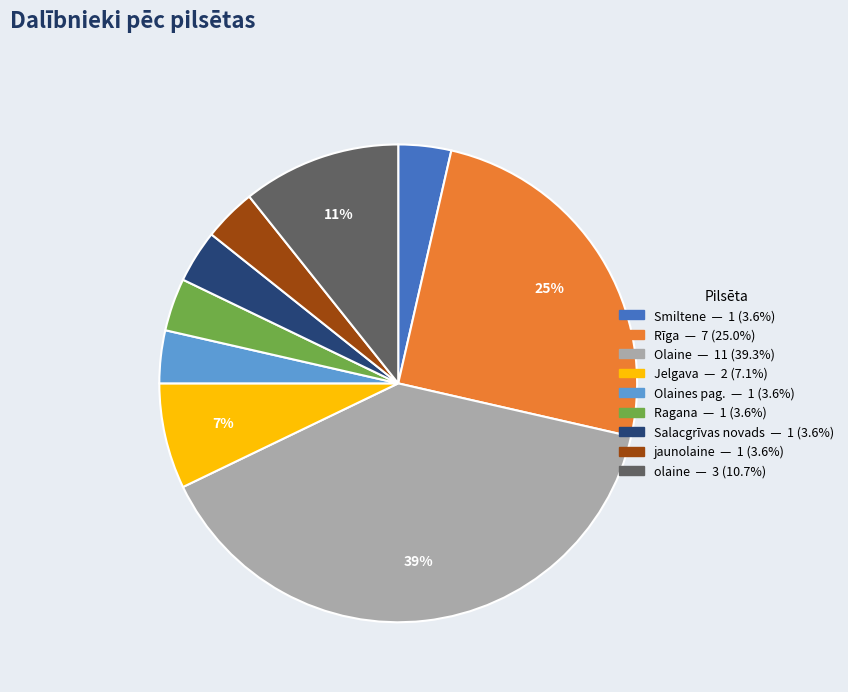

Is there a majority slice in this chart?

No